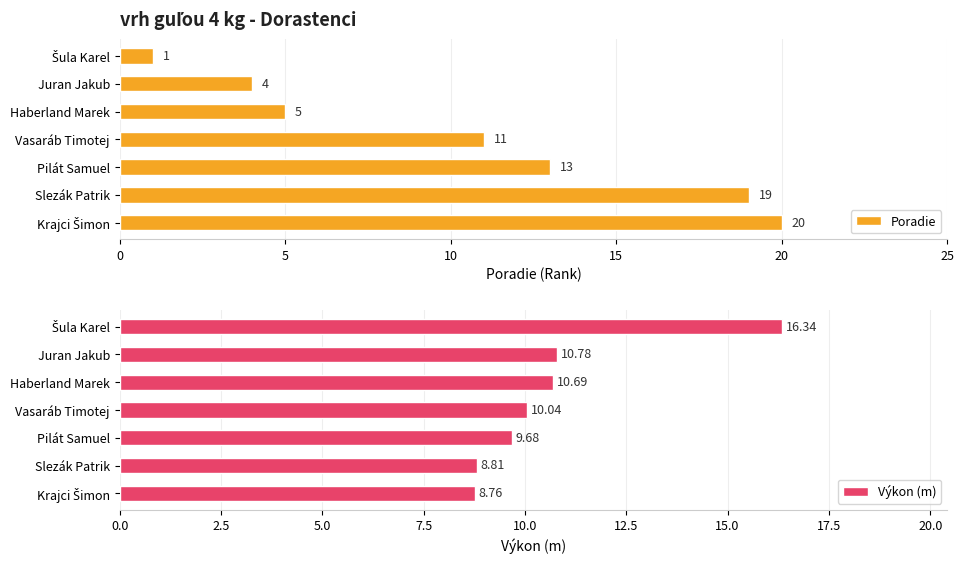

Reading right to left, list all the values displayed in this chart.

Poradie: 20.0	19.0	13.0	11.0	5.0	4.0	1.0
Výkon (m): 8.8	8.8	9.7	10.0	10.7	10.8	16.3